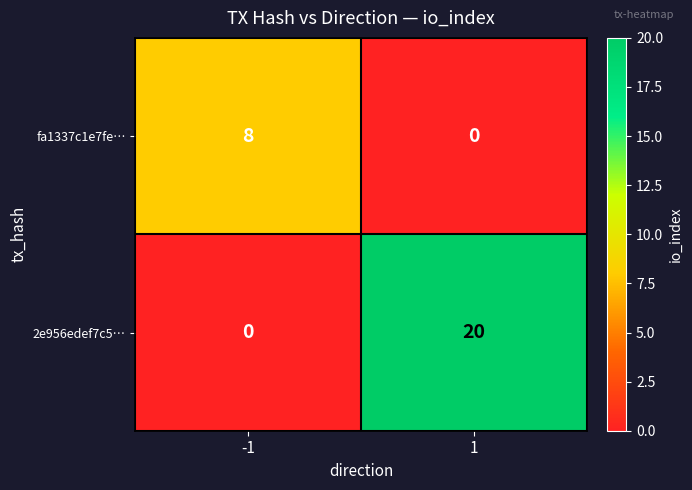

What is the spread (max minus min) of values at 1?

20